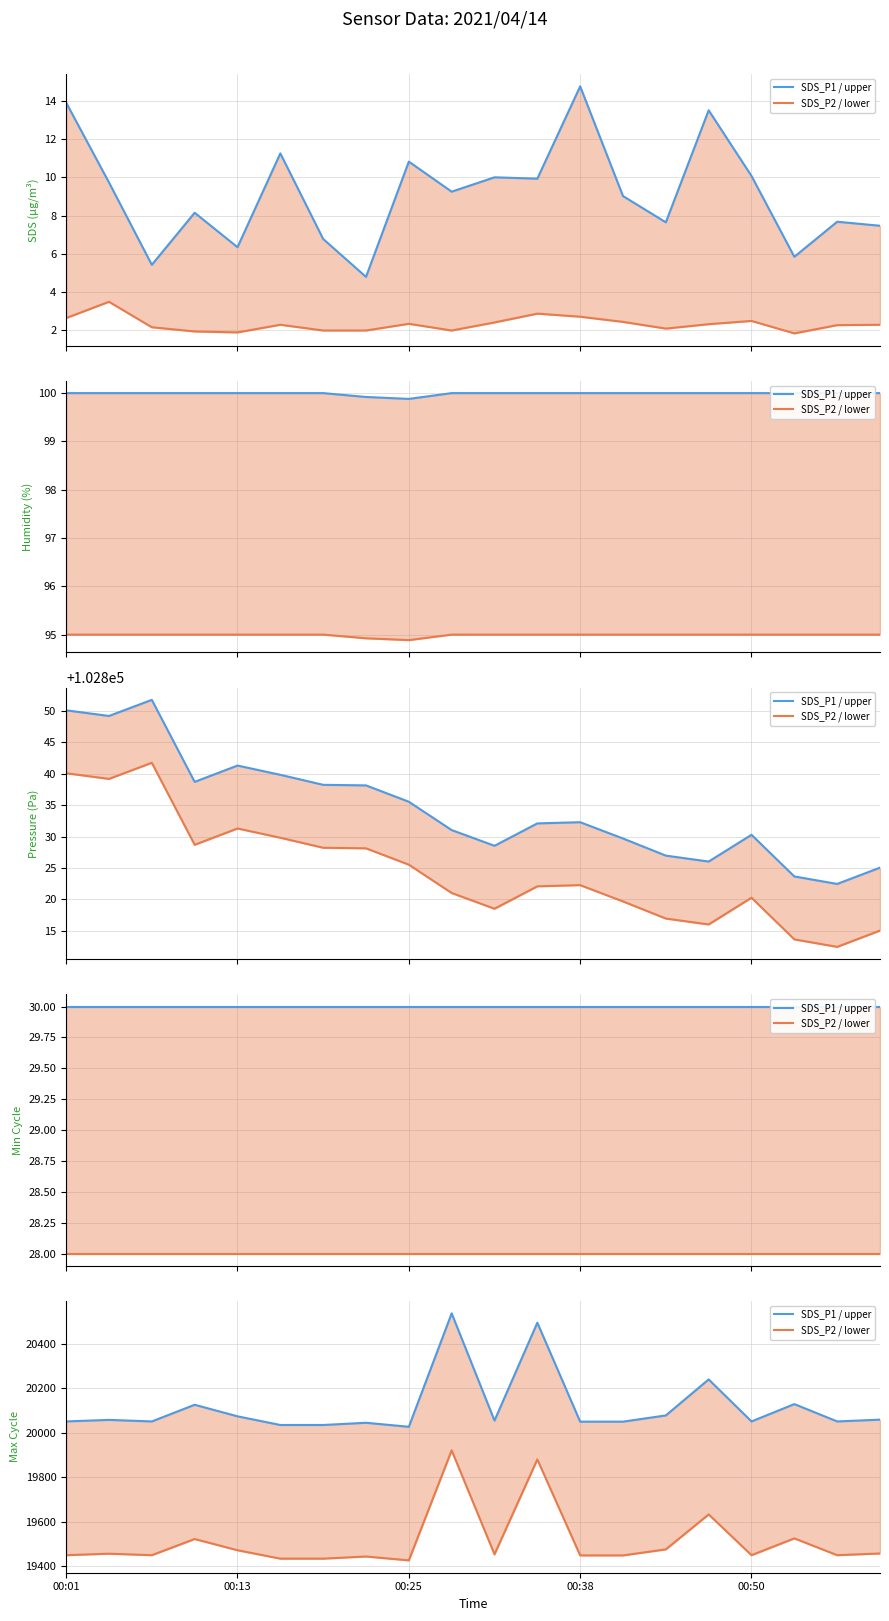

Between 00:38 and 11, which series saw the biggest shift?

SDS_P1 / upper